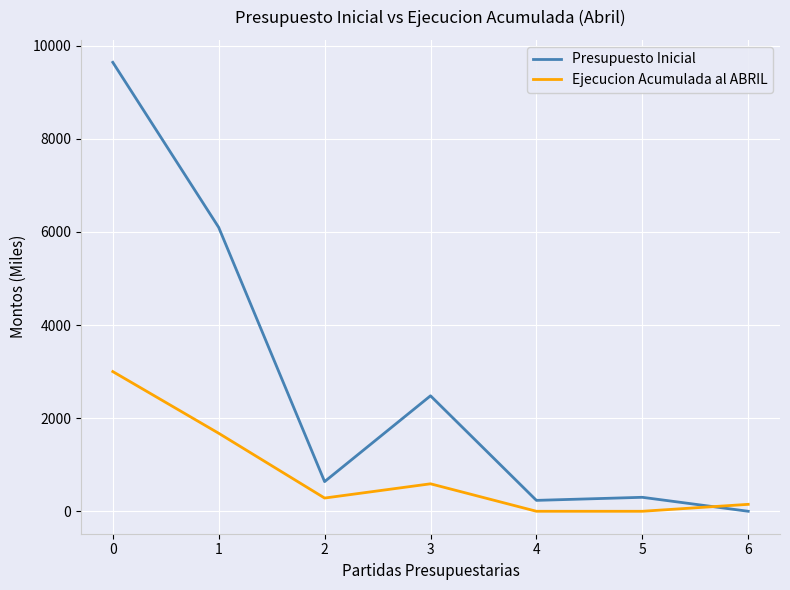

How many lines are shown in the chart?

2